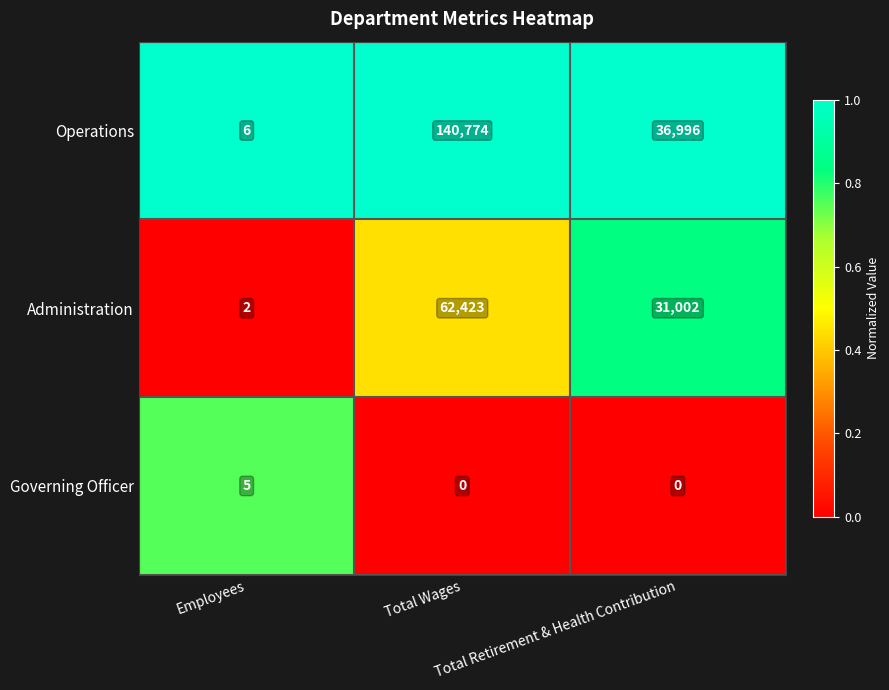

Count the number of data series in this chart.

3